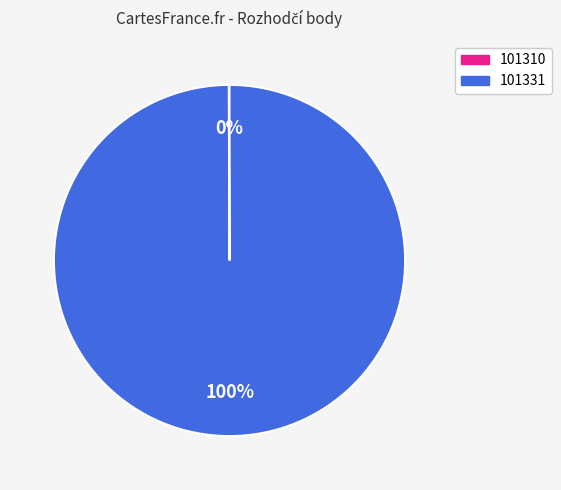

Which category has the biggest portion of the pie?

101331